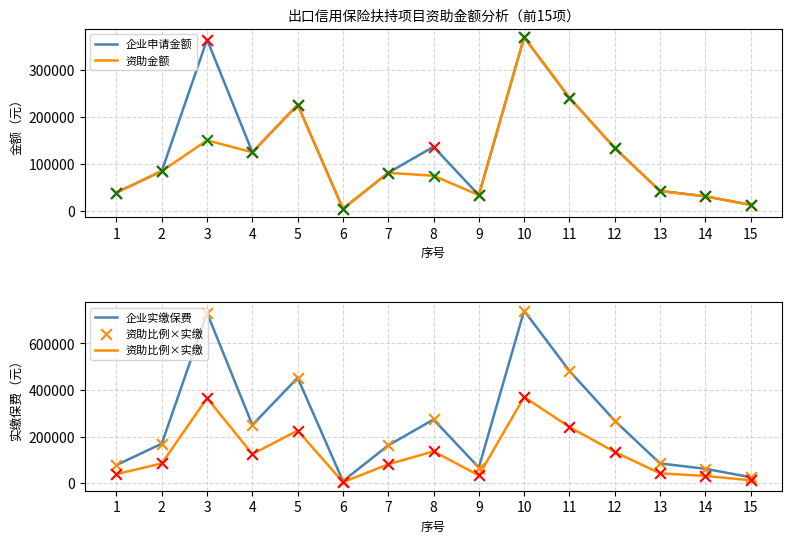

What are all the series names shown in the legend?

企业申请金额, 资助金额, 企业实缴保费, 资助比例×实缴